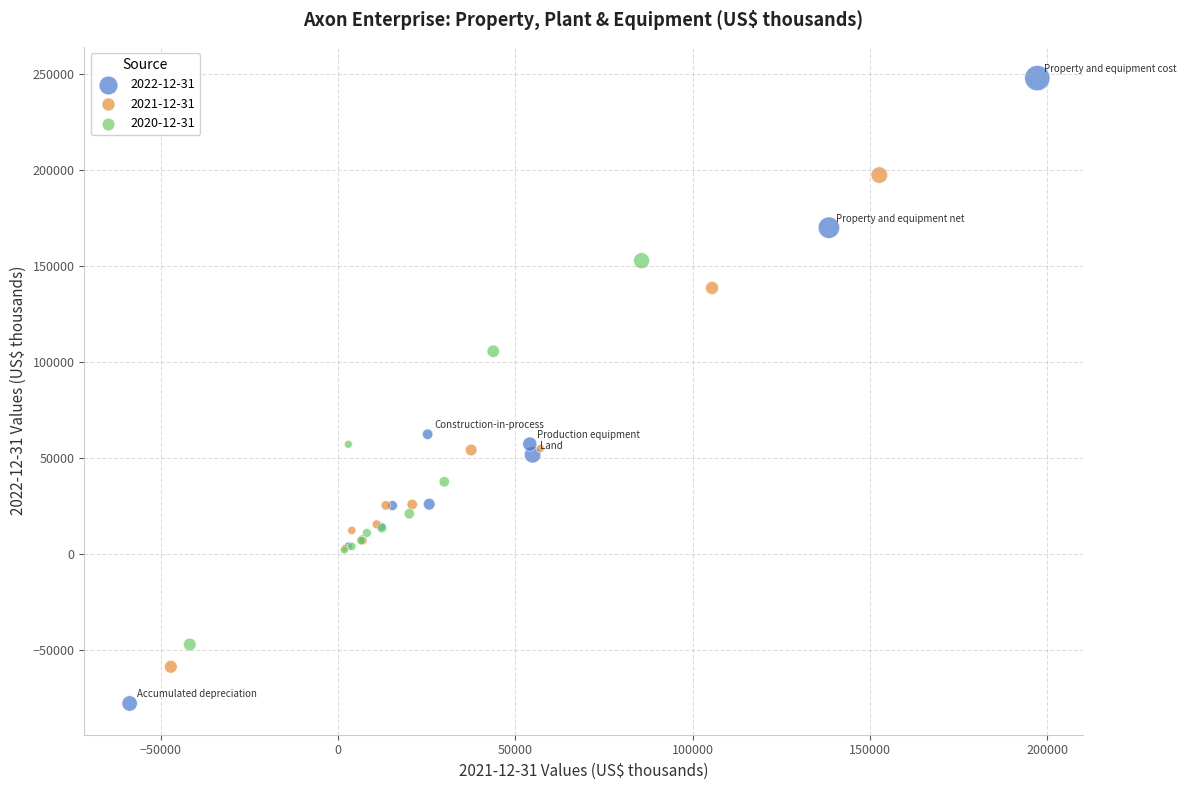

Which series has the largest Y range (max minus min)?

2022-12-31